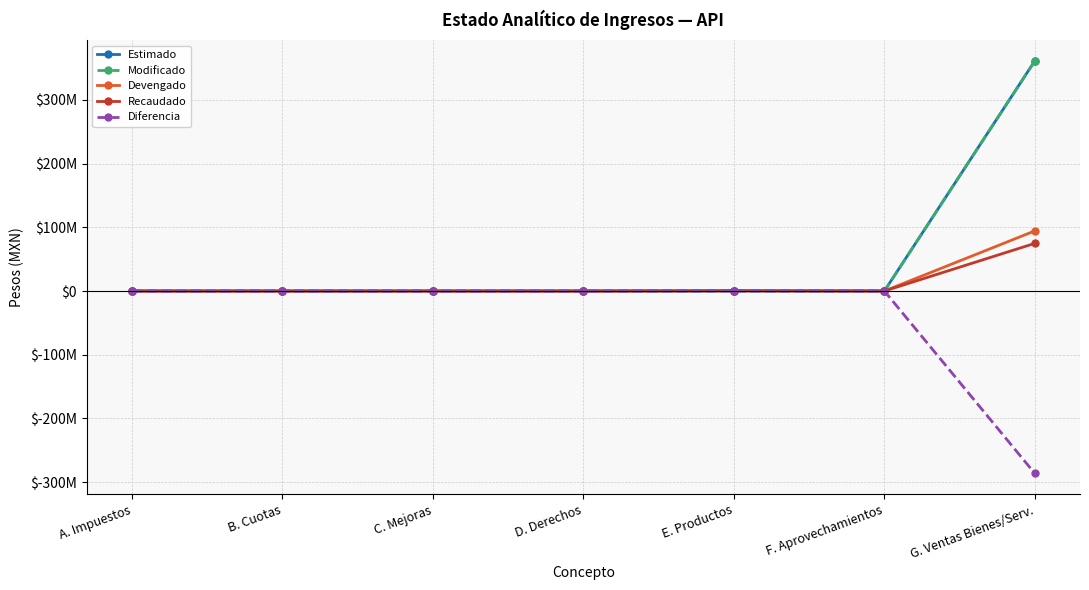

True or false: Modificado and Diferencia intersect in this chart.

False